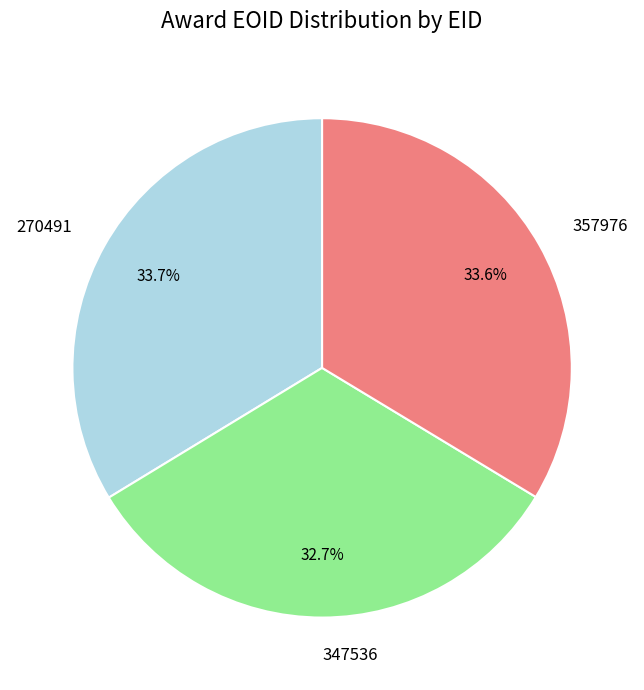

To the nearest percent, what is the average slice percentage?

33%